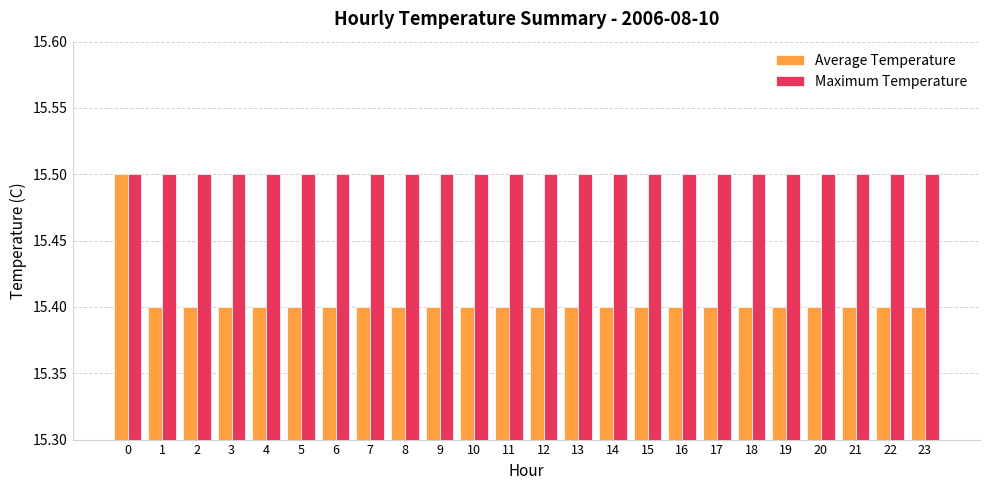

Is the value of Average Temperature at 7 greater than the value of Maximum Temperature at 15?

No